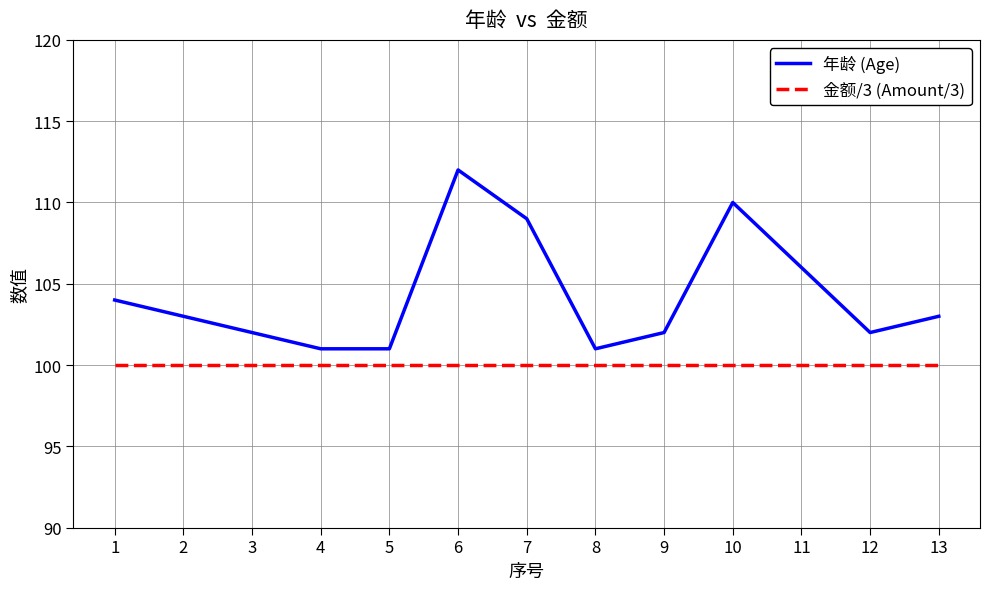

Between 7 and 11, which series saw the biggest shift?

年龄 (Age)